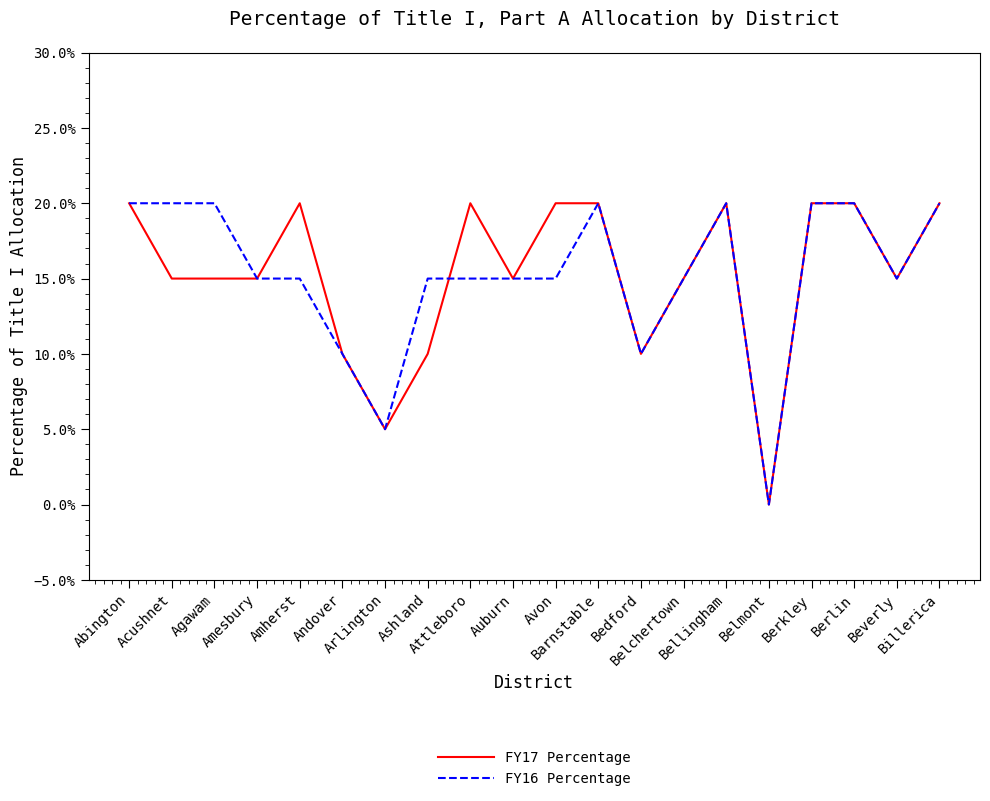

Which has a higher value, Avon or Belmont?

Avon